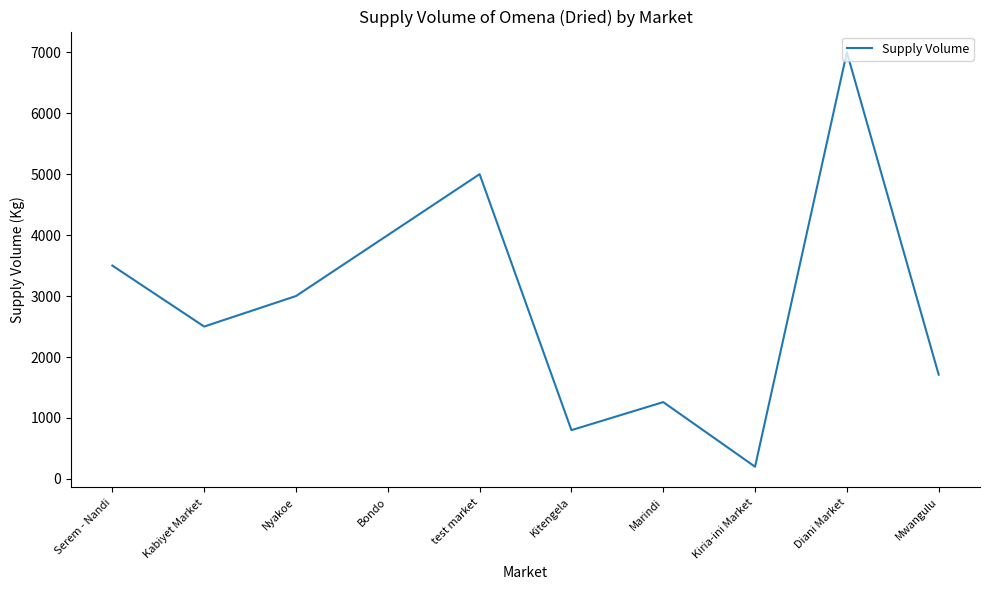

At which category does the data reach its first local valley?

Kabiyet Market